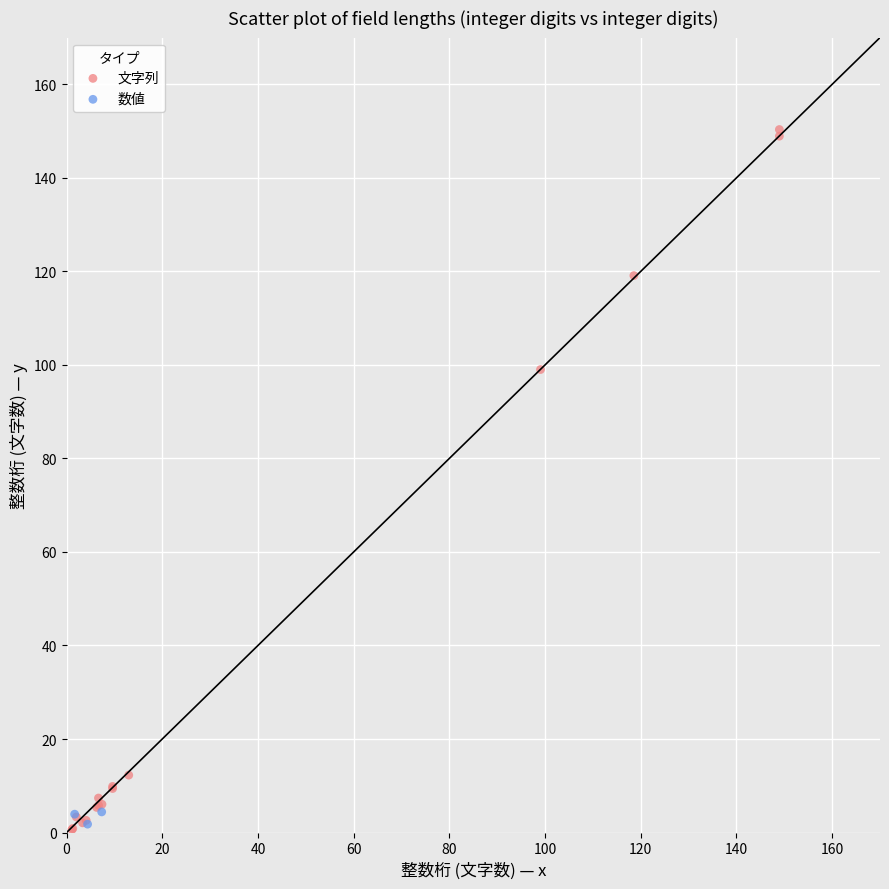

Which series has the largest Y range (max minus min)?

文字列